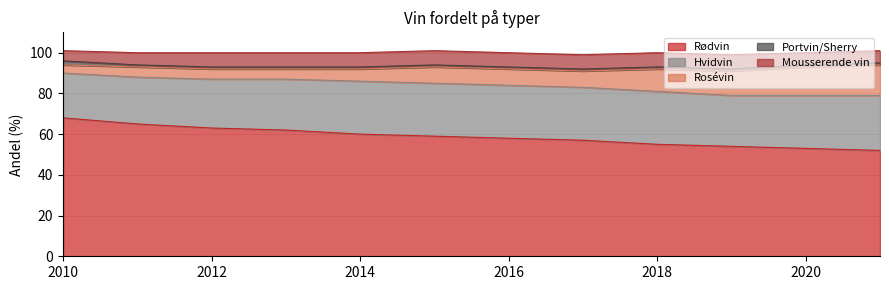

The Rosévin series shows 12 at 2019. True or false?

True